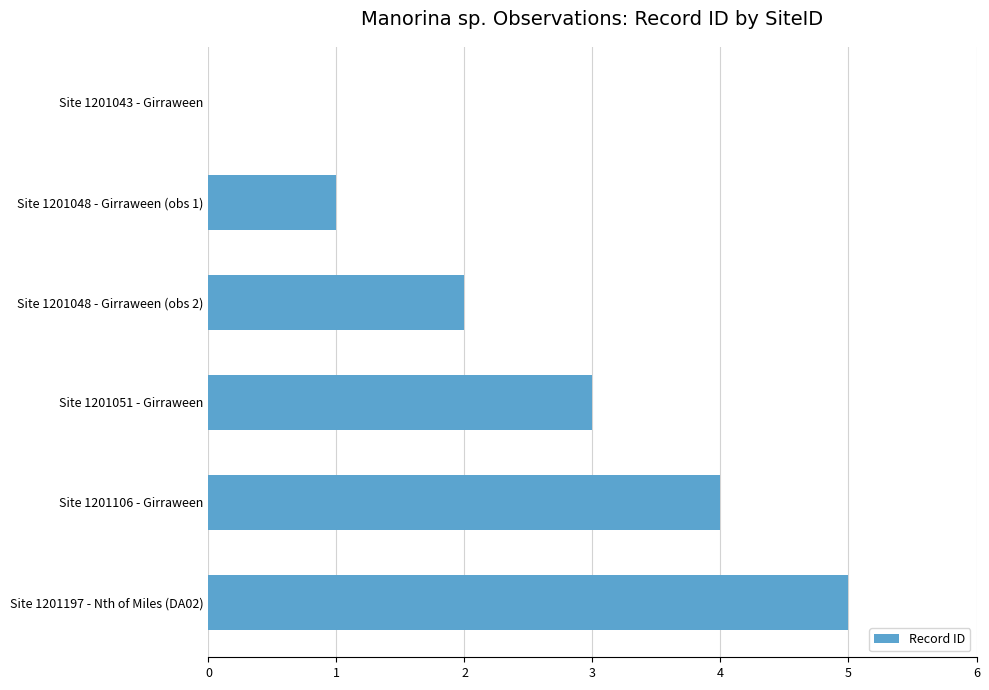

Is it true that the value at Site 1201051 - Girraween is 3?

True